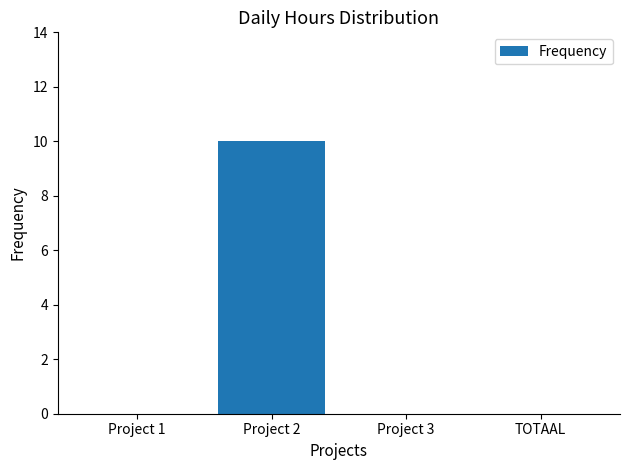

Does the chart contain stacked bars?

No